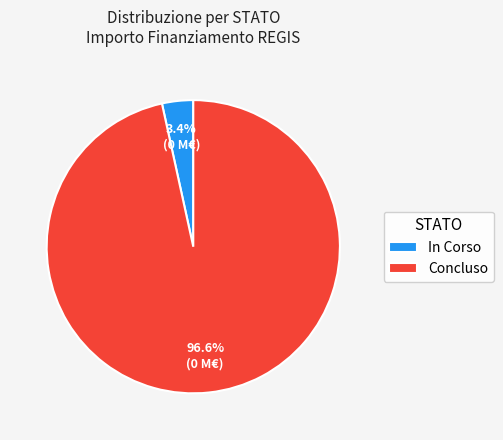

What is the ratio of the value at In Corso to the value at Concluso?

0.0